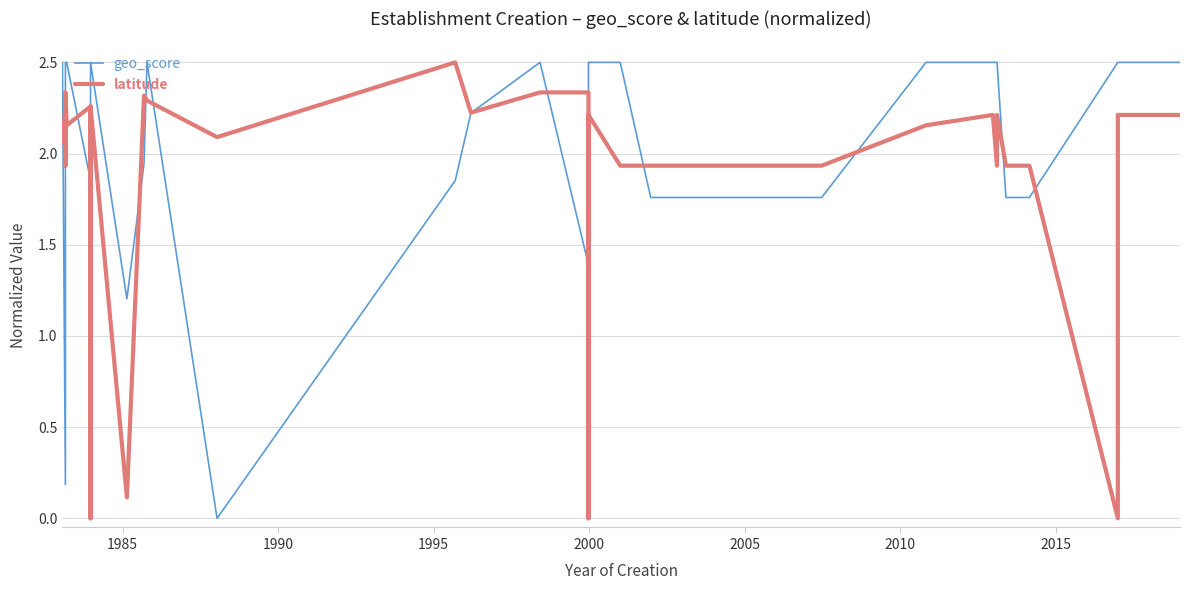

Reading right to left, transcribe all the data shown in this chart.

geo_score: 2.5	2.5	2.5	1.8	1.8	2.5	2.5	2.5	2.5	1.8	1.8	1.8	1.8	2.5	2.5	2.5	1.4	2.5	2.2	1.9	0.0	2.5	1.9	1.2	2.5	2.5	2.5	2.5	2.5	2.5	2.5	1.9	2.5	2.5	2.5	2.5	1.8	0.2	2.5	2.5
latitude: 2.2	2.2	0.0	1.9	1.9	2.2	1.9	2.2	2.2	1.9	1.9	1.9	1.9	1.9	2.2	0.0	2.3	2.3	2.2	2.5	2.1	2.3	2.3	0.1	2.3	2.2	2.2	2.2	2.0	0.2	0.0	2.3	2.2	2.3	2.3	2.2	1.9	2.3	2.1	2.2